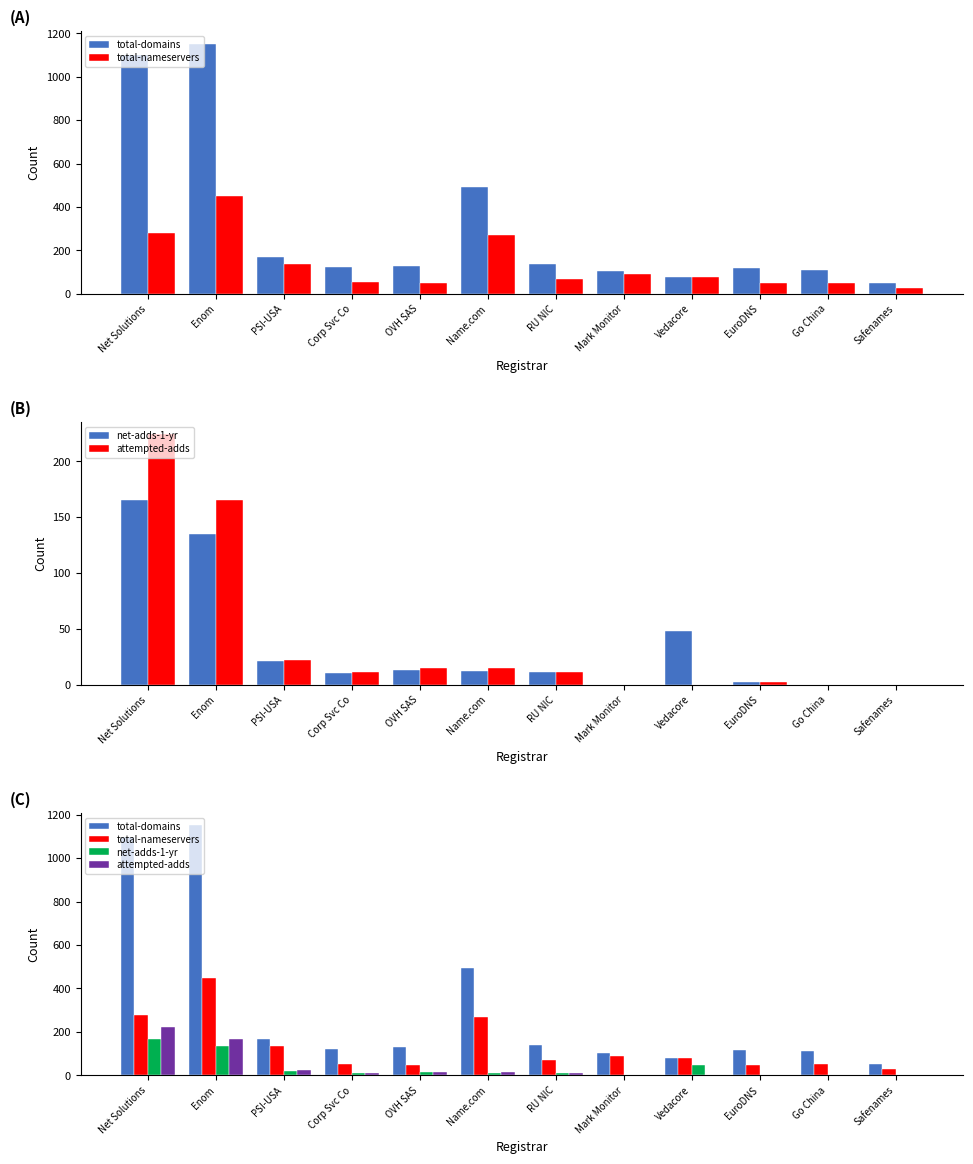

Reading left to right, what are all the values shown in this chart?

total-domains: Net Solutions=1098	Enom=1152	PSI-USA=168	Corp Svc Co=123	OVH SAS=128	Name.com=493	RU NIC=138	Mark Monitor=104	Vedacore=78	EuroDNS=117	Go China=110	Safenames=50
total-nameservers: Net Solutions=279	Enom=449	PSI-USA=135	Corp Svc Co=52	OVH SAS=49	Name.com=269	RU NIC=70	Mark Monitor=89	Vedacore=78	EuroDNS=49	Go China=50	Safenames=27
net-adds-1-yr: Net Solutions=165	Enom=135	PSI-USA=21	Corp Svc Co=10	OVH SAS=13	Name.com=12	RU NIC=11	Mark Monitor=0	Vedacore=48	EuroDNS=2	Go China=0	Safenames=0
attempted-adds: Net Solutions=224	Enom=165	PSI-USA=22	Corp Svc Co=11	OVH SAS=15	Name.com=15	RU NIC=11	Mark Monitor=0	Vedacore=0	EuroDNS=2	Go China=0	Safenames=0